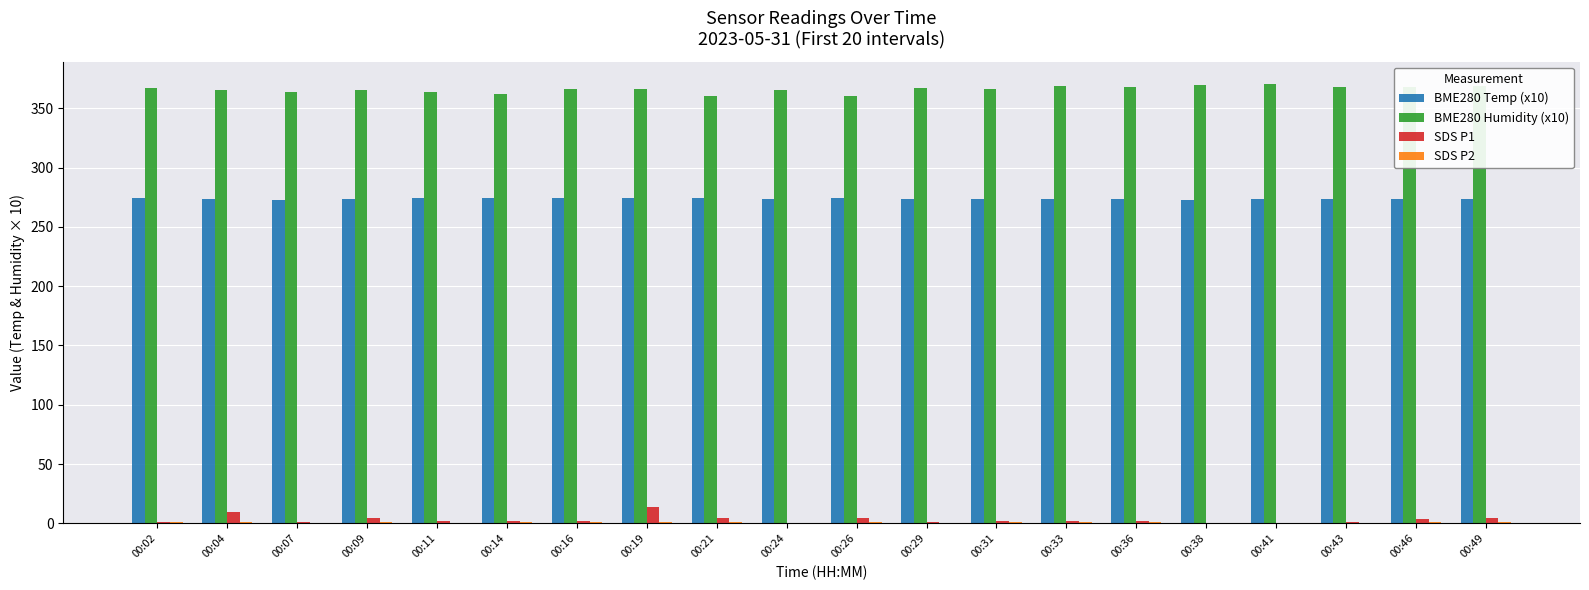

What is the sum of all BME280 Humidity (x10) values?

7321.6